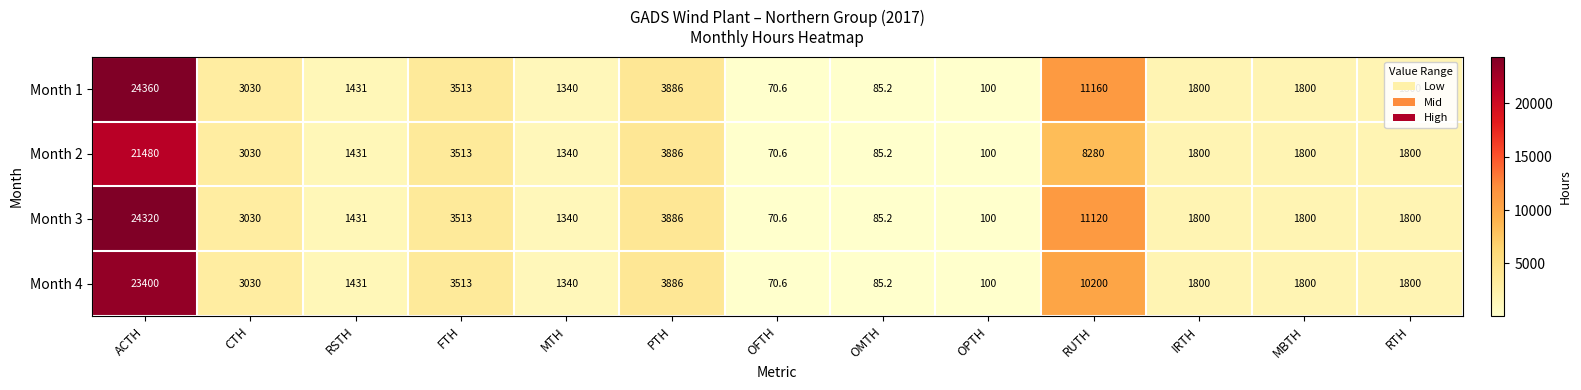

True or false: Month 4 has a value of 70.6 at OFTH.

True